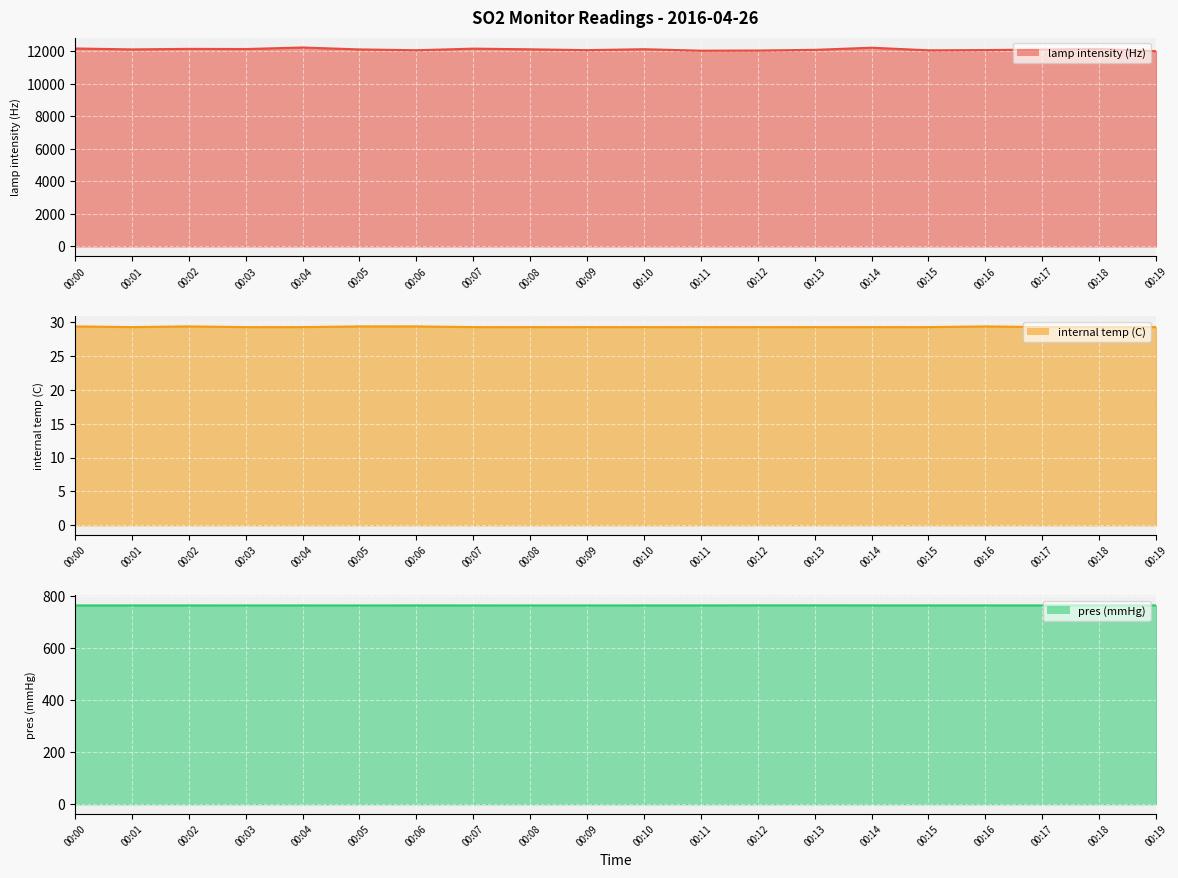

How many interior local peaks does the pres (mmHg) line series have?

4